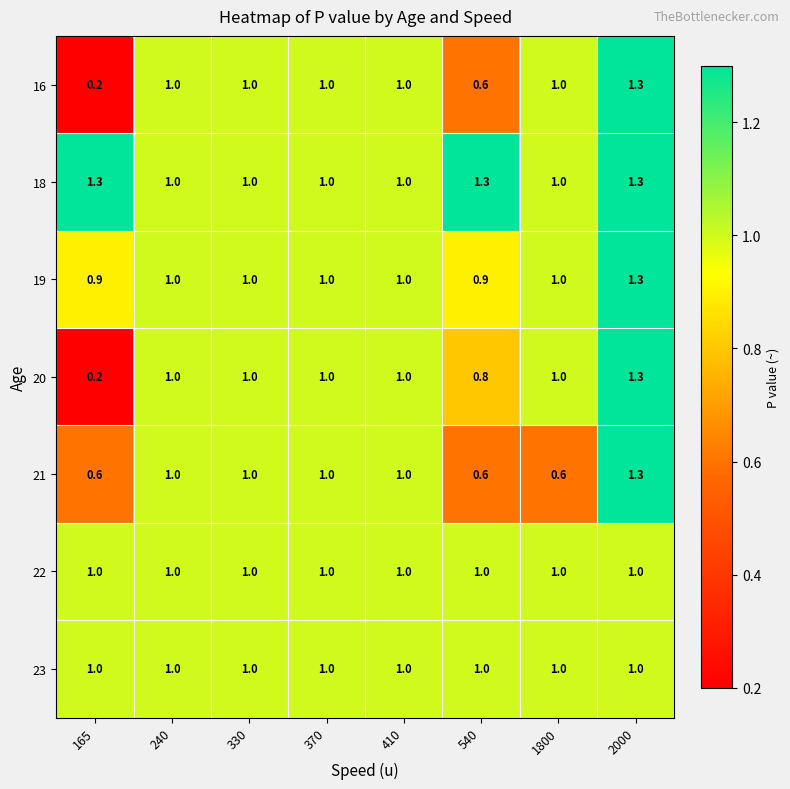

What is the maximum value shown in the chart?

1.3